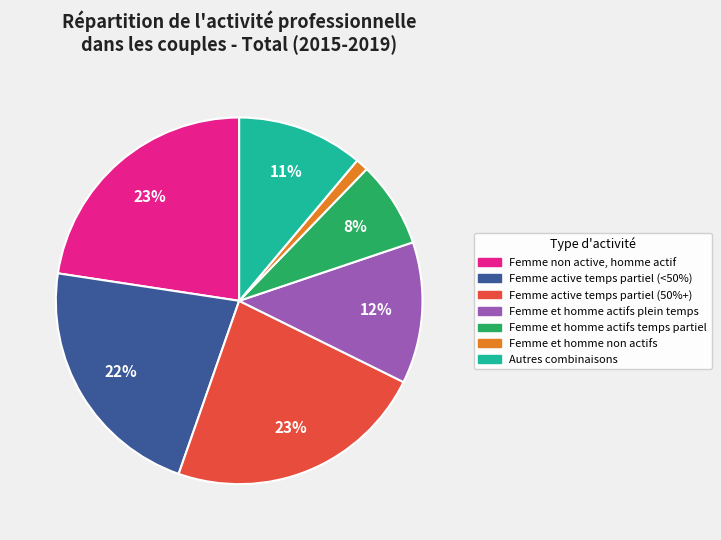

The Femme et homme non actifs slice represents 1% of the pie. True or false?

True